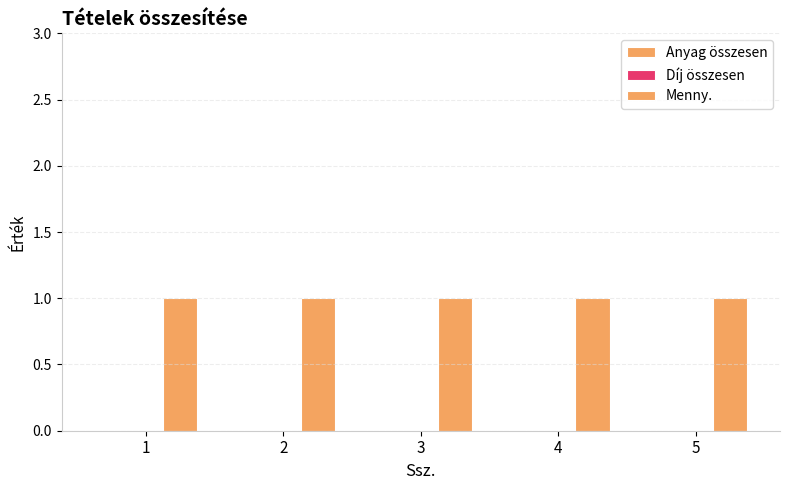

The Anyag összesen series shows 0 at 5. True or false?

True